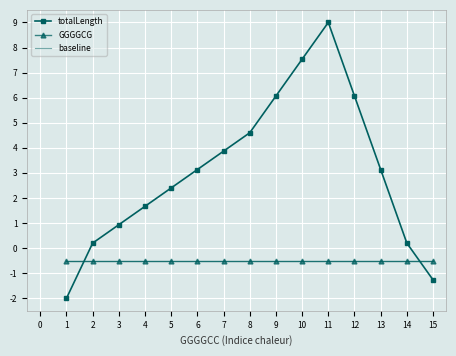

Which series ends up on top after the final intersection of totalLength and GGGGCG?

GGGGCG